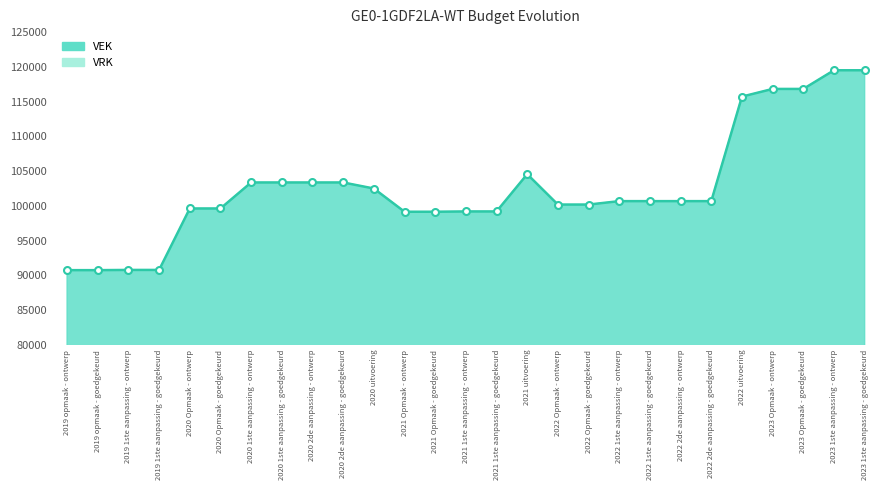

Approximately how many times larger is the value at 2021 uitvoering compared to 2022 1ste aanpassing - goedgekeurd?

1.0